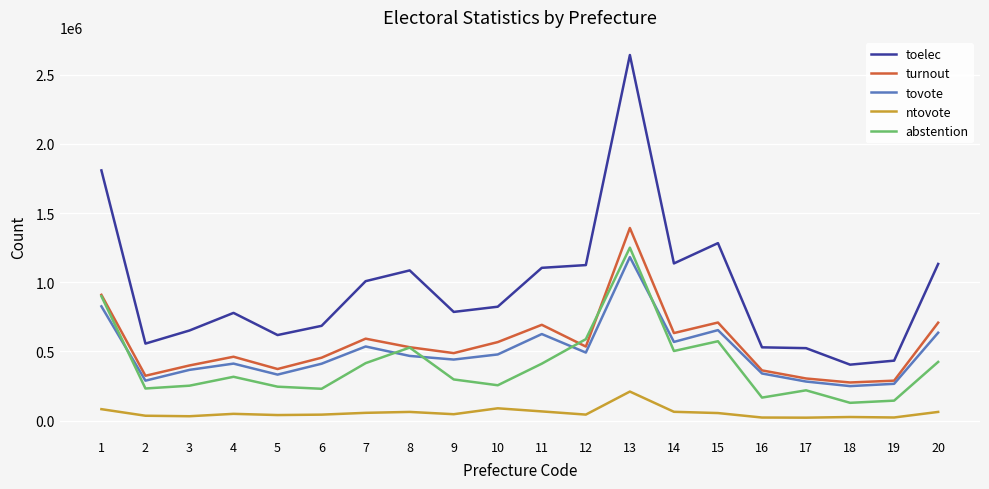

True or false: toelec and tovote intersect in this chart.

False